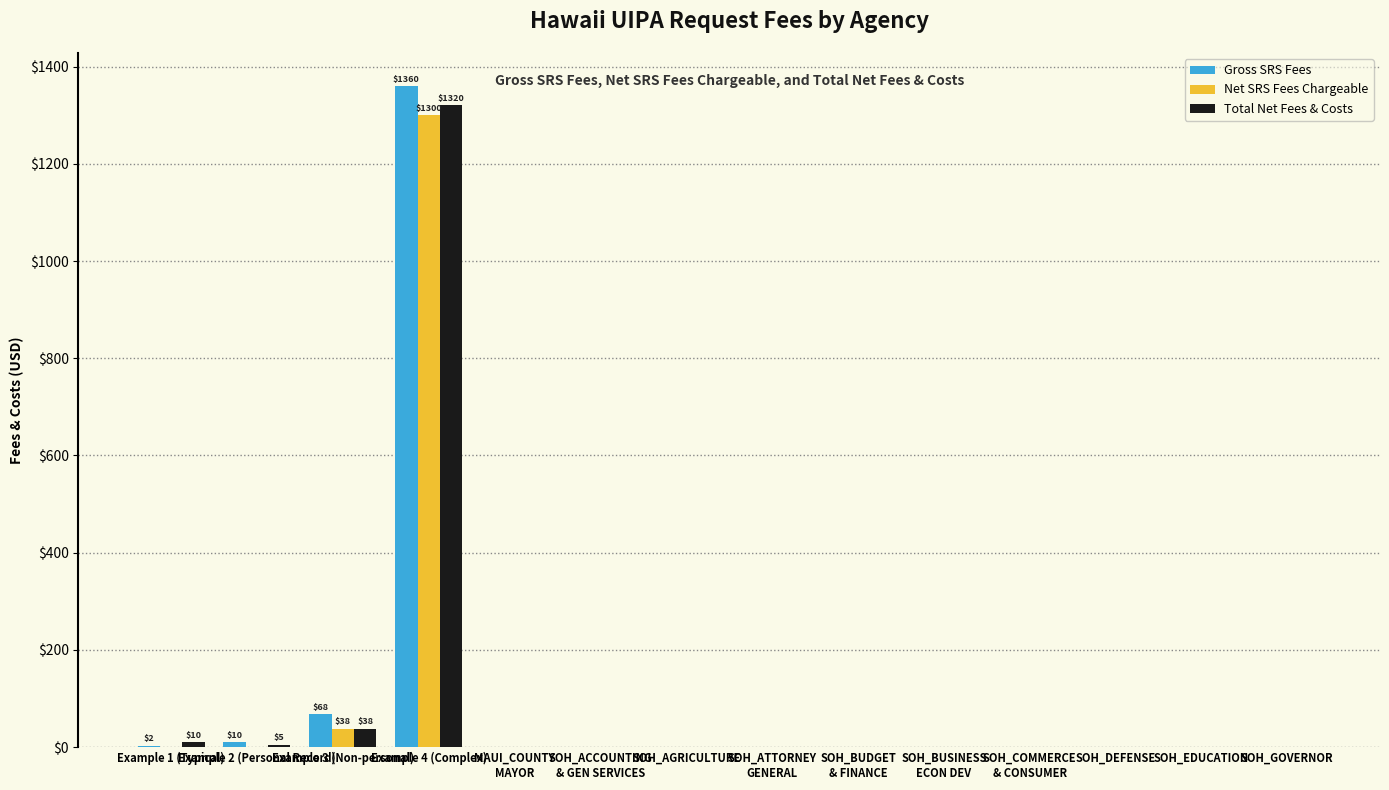

The value of Total Net Fees & Costs at Example 4 (Complex) is 2145.2. True or false?

False